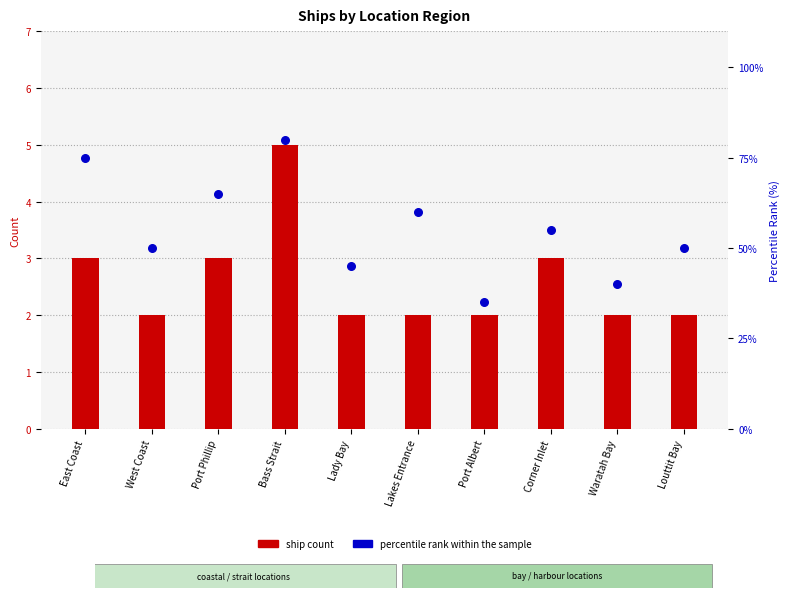

Is the value of percentile rank within the sample at Port Phillip greater than the value of ship count at East Coast?

Yes